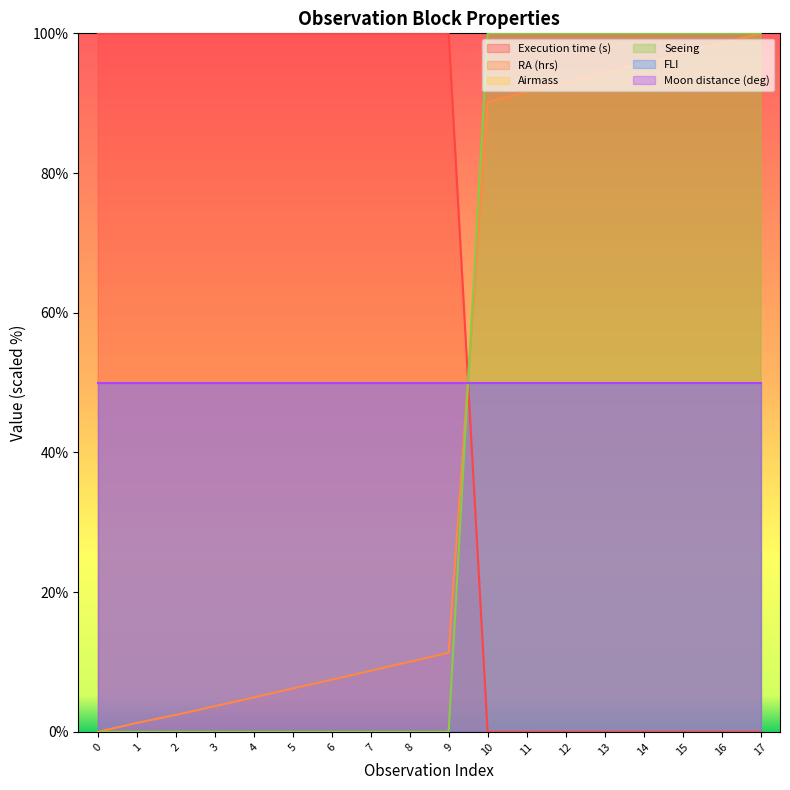

Where is RA (hrs) nearest to the value 50?

9